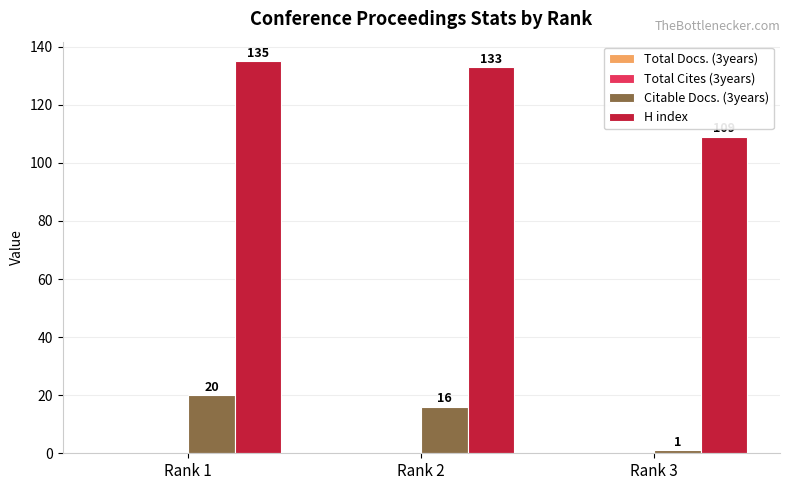

Which series has the largest total across all categories?

H index